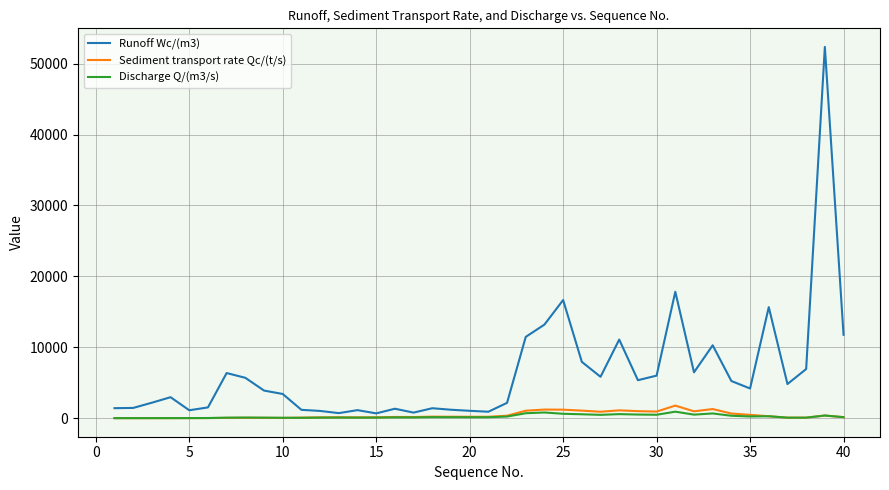

What is the highest value of the Runoff Wc/(m3) series?

52371.4